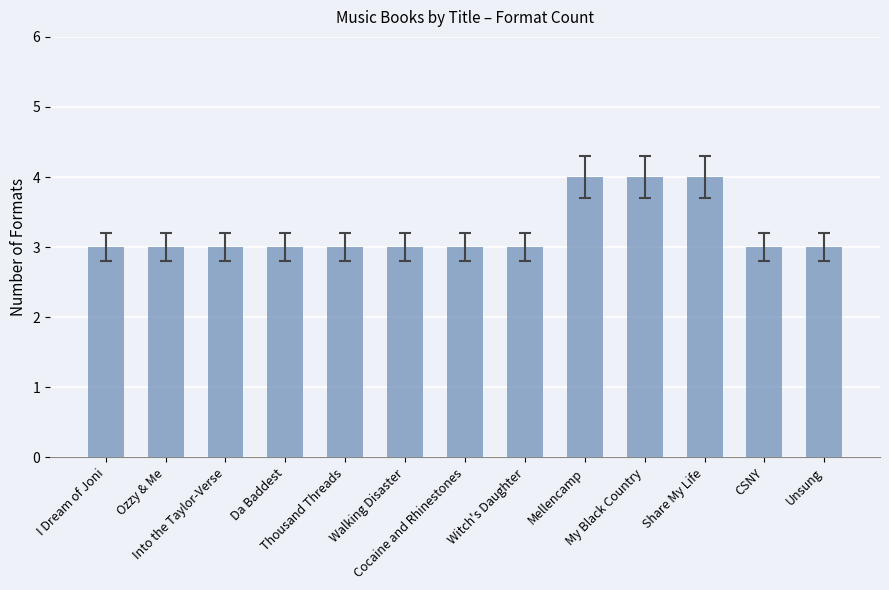

What is the label of the 11th bar from the right?

Into the Taylor-Verse